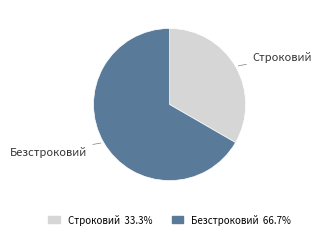

What is the majority slice?

Безстроковий